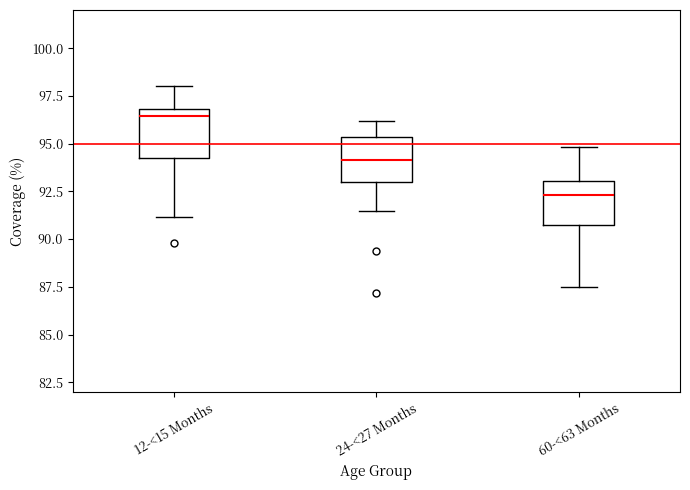

Where is the upper edge of the box for 60-<63 Months on the y-axis? The values are not printed on the chart, so give them approximately, as read against the axis.

93.0